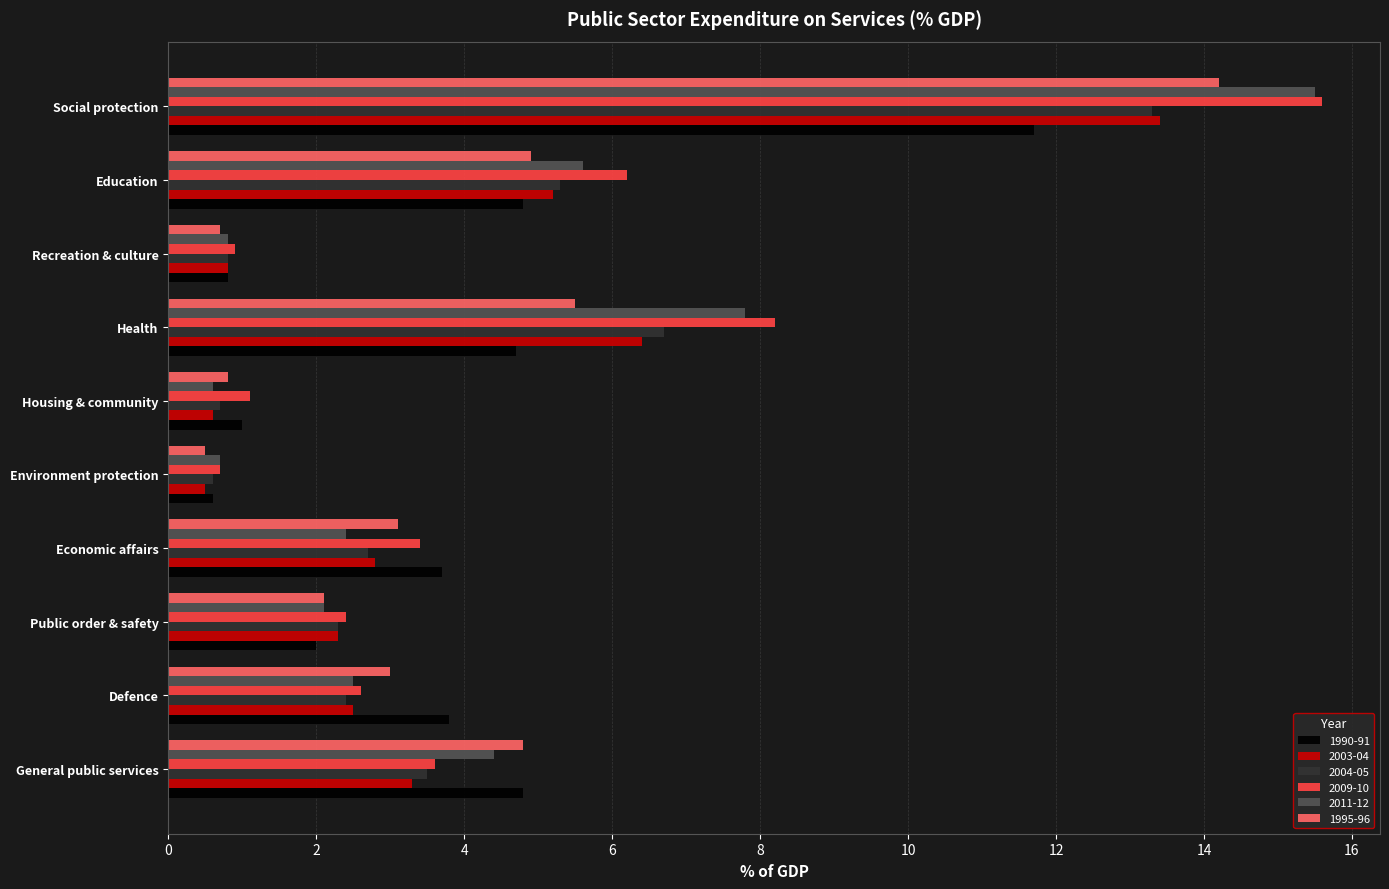

Is the value of 2003-04 at Economic affairs greater than the value of 2009-10 at Environment protection?

Yes